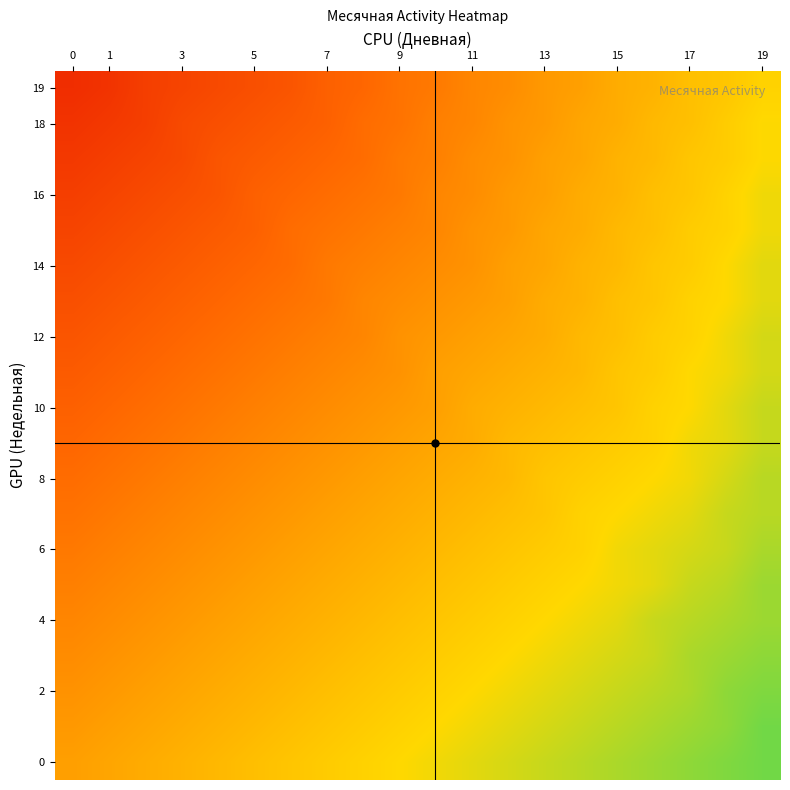

Which series has the widest spread of values?

row_0